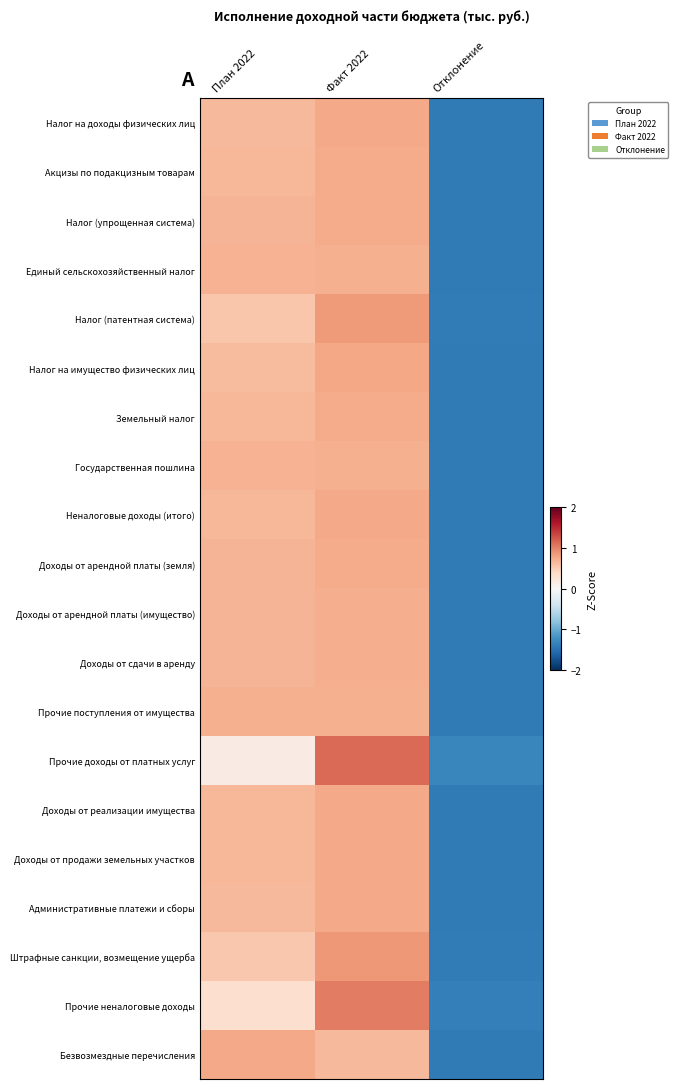

What is the spread (max minus min) of values at План 2022?

0.6